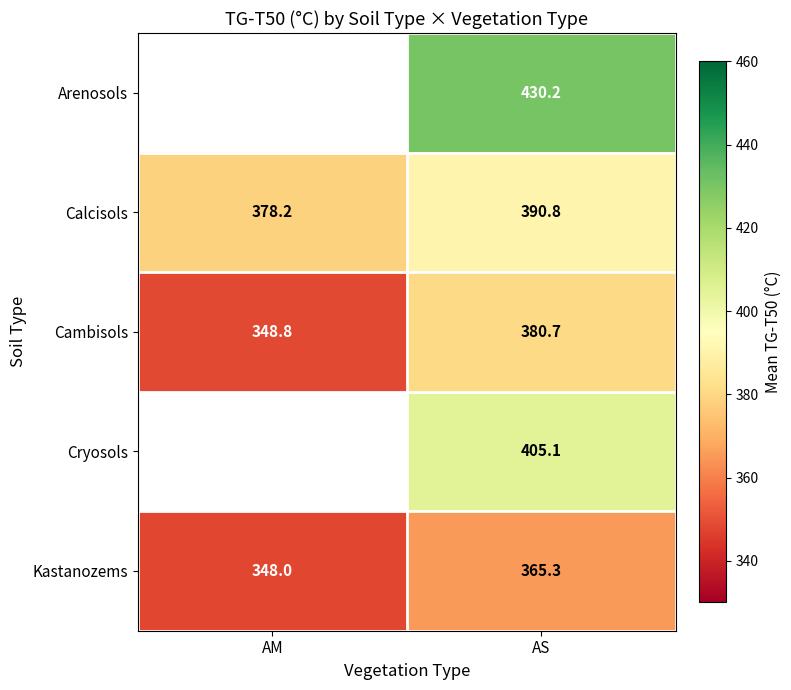

At which label does Kastanozems reach its minimum?

AM